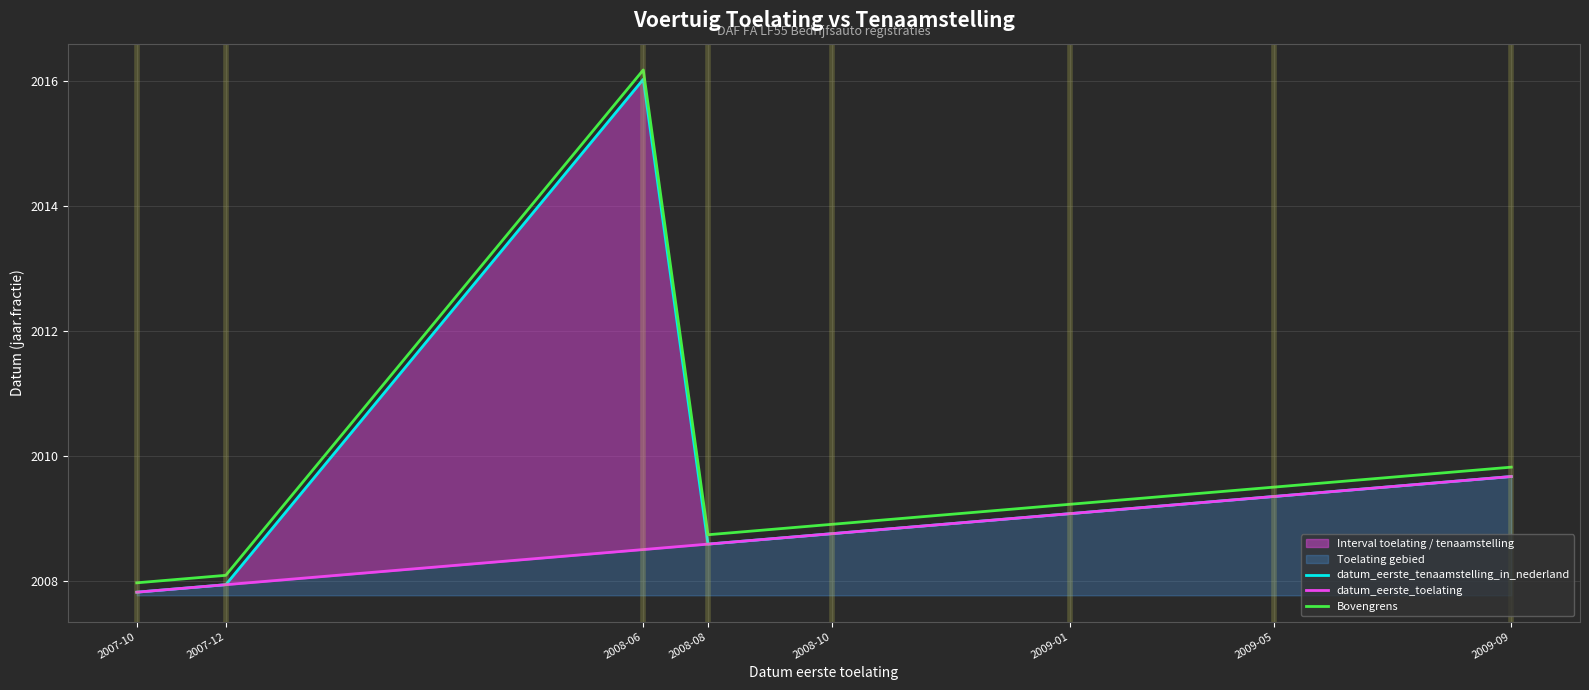

How many interior local peaks does the datum_eerste_tenaamstelling_in_nederland series have?

1